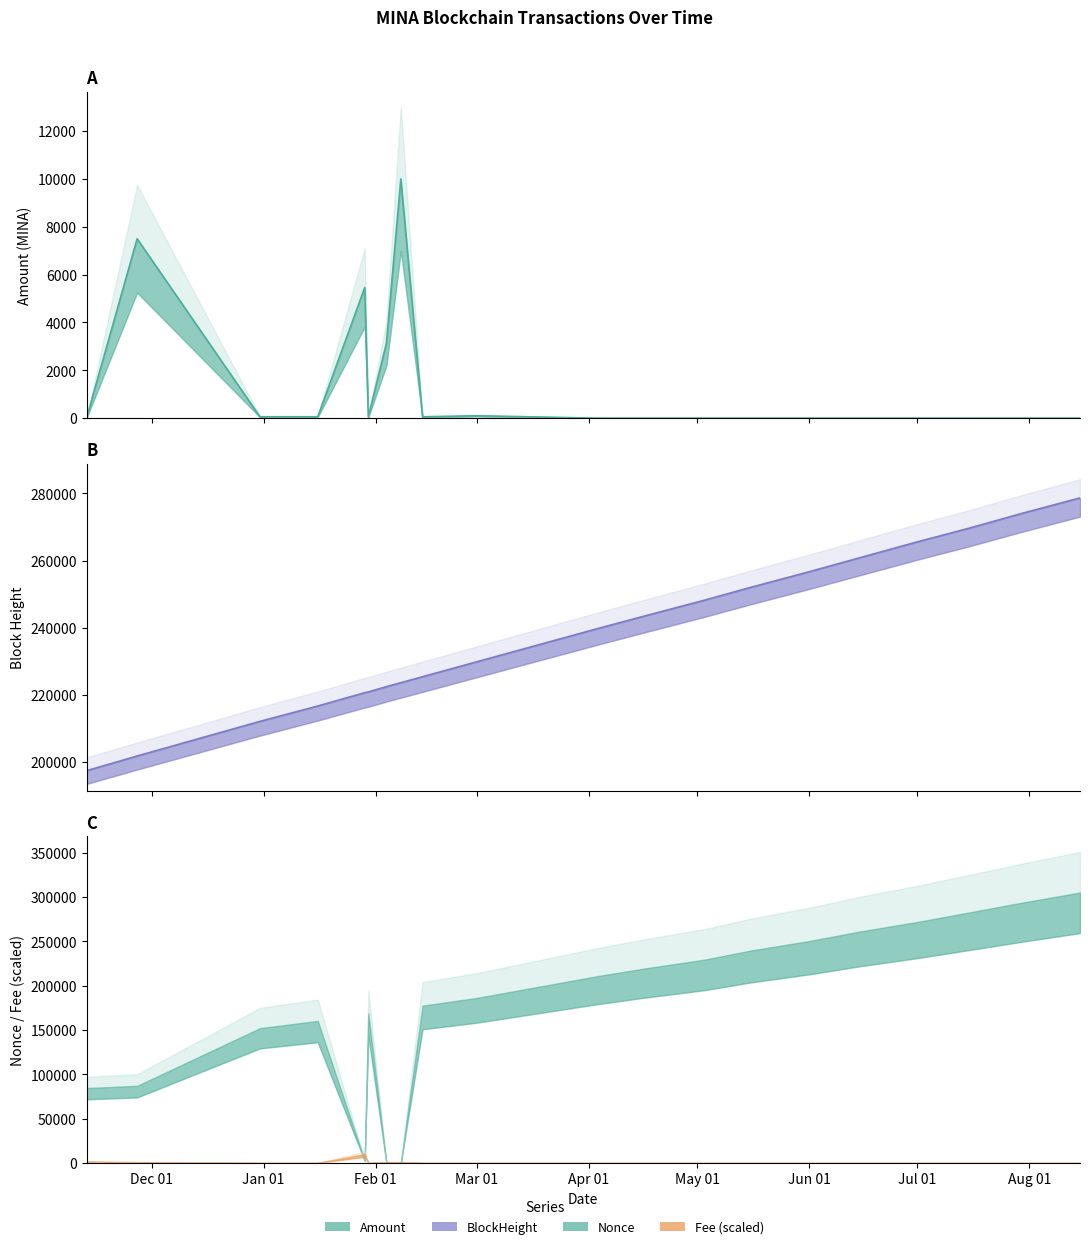

The BlockHeight series shows 325556.7 at 11. True or false?

False